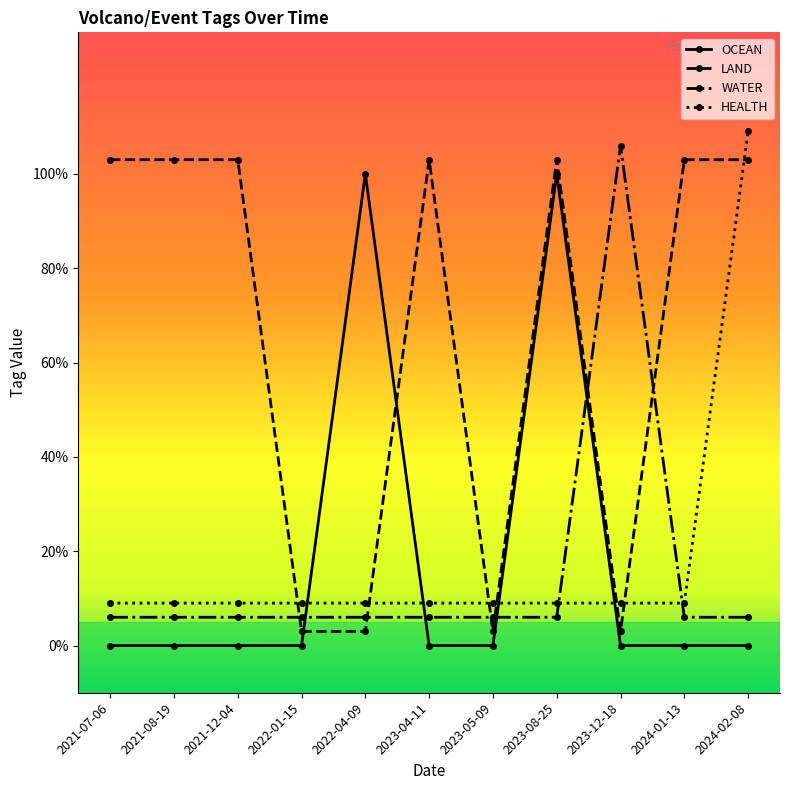

What is the label of the 2nd point from the left?

2021-08-19